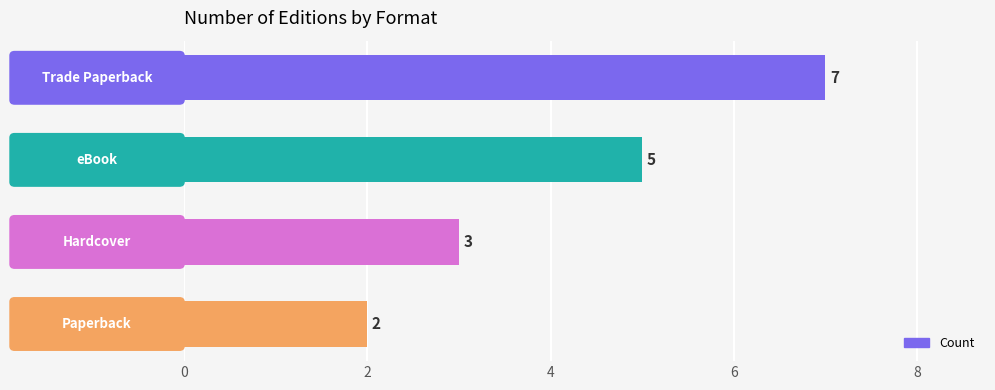

What is the greatest value displayed?

7